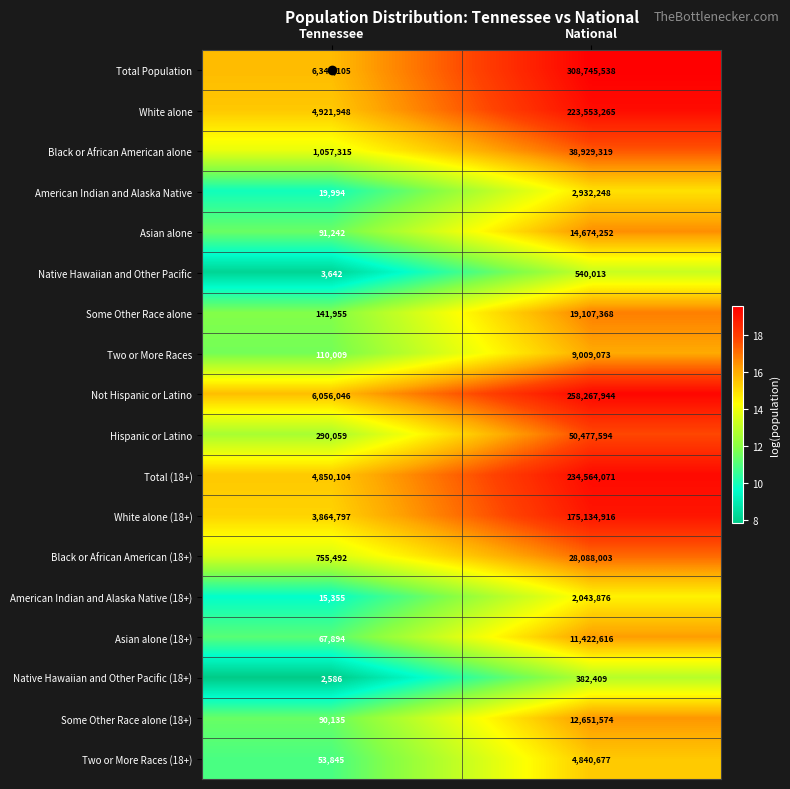

How many values in the Some Other Race alone series are below 19107368?

1